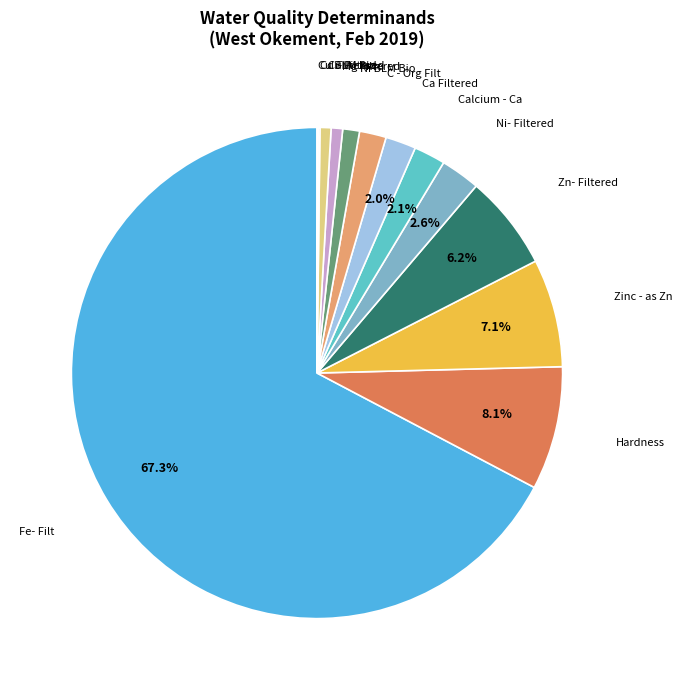

To the nearest percent, what is the difference between the largest and smallest slice percentages?

67%